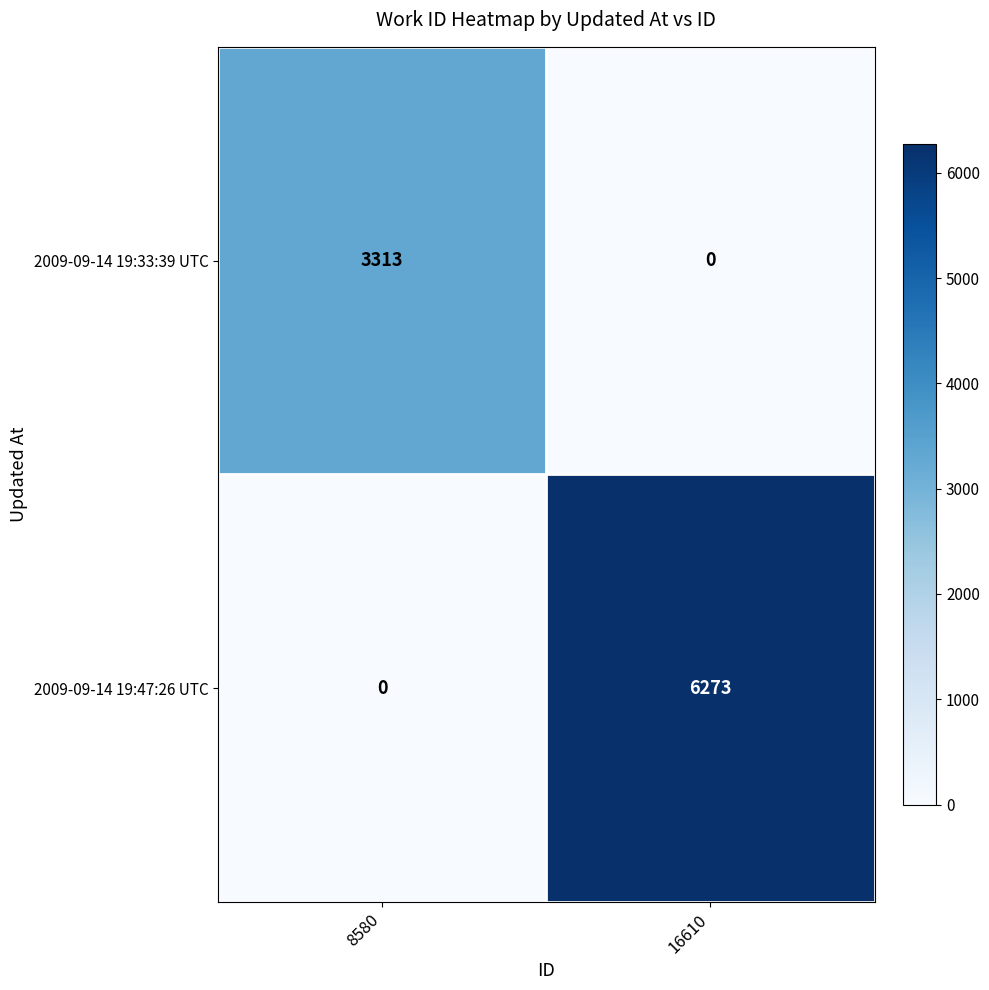

How many data points in 2009-09-14 19:33:39 UTC are less than 3313?

1